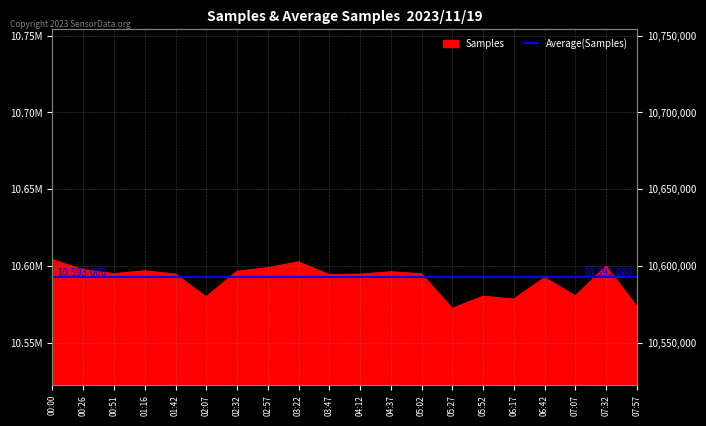

Reading right to left, transcribe all the data shown in this chart.

07:57=10573728	07:32=10599915	07:07=10580590	06:42=10592427	06:17=10578488	05:52=10580298	05:27=10572471	05:02=10594927	04:37=10596215	04:12=10594685	03:47=10594380	03:22=10602686	02:57=10598889	02:32=10596563	02:07=10579977	01:42=10594693	01:16=10596869	00:51=10595006	00:26=10597575	00:00=10604150